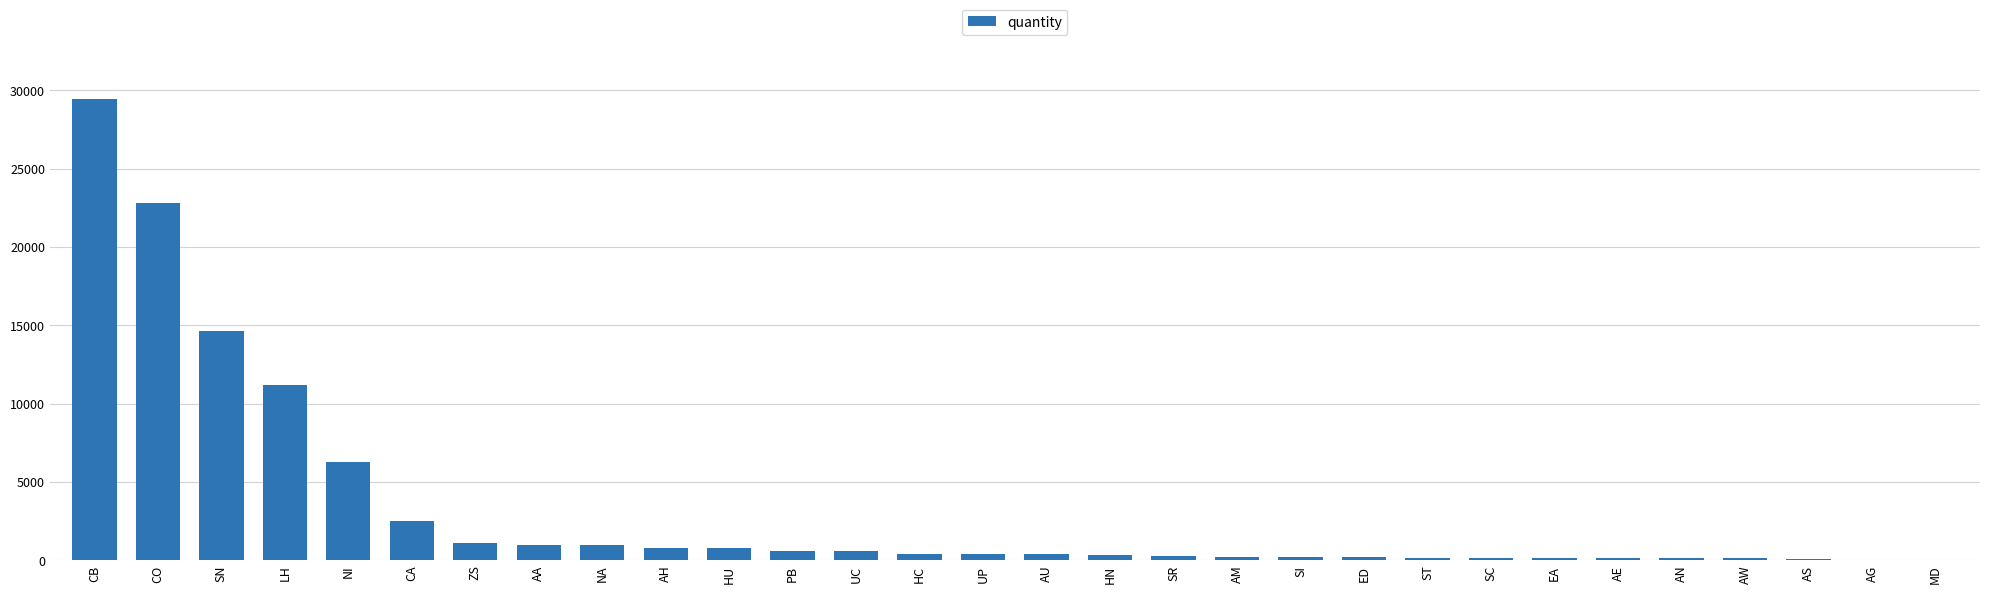

Where does the data first go above 381?

CB